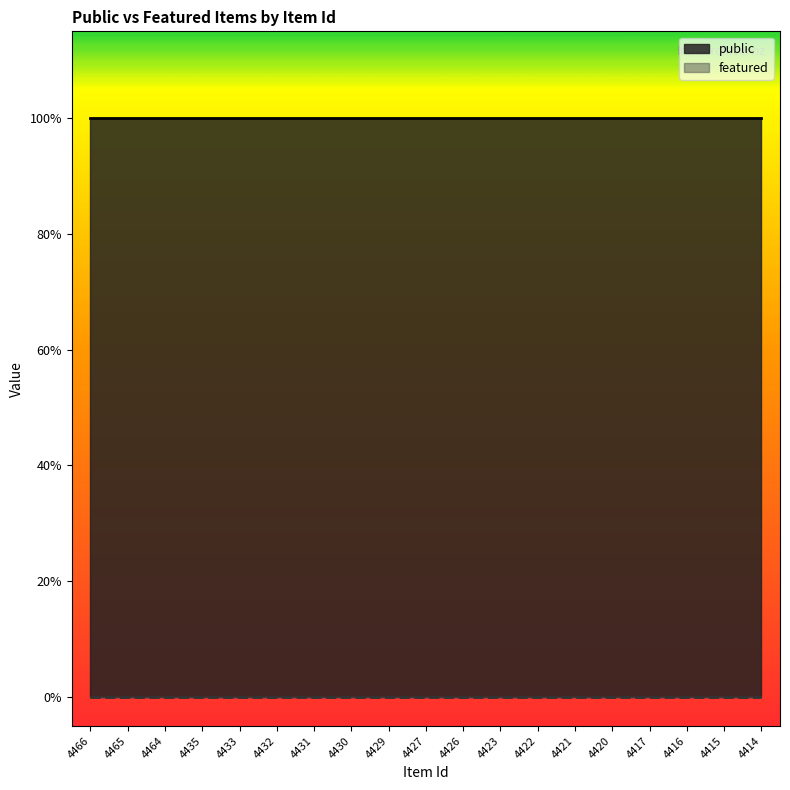

Is the value of public at 4435 greater than the value of featured at 4414?

Yes